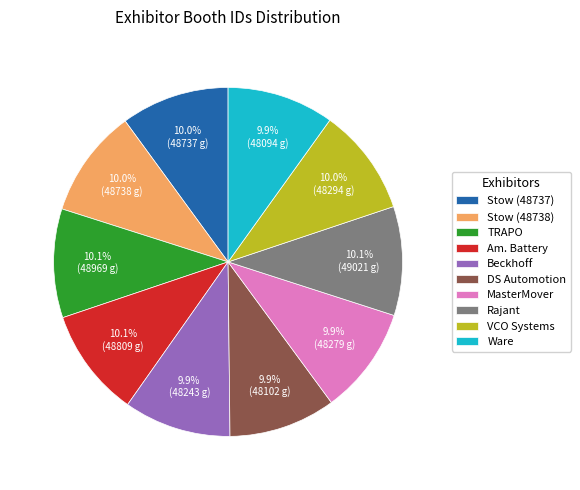

Combined, do Rajant and Beckhoff account for over 50%?

No